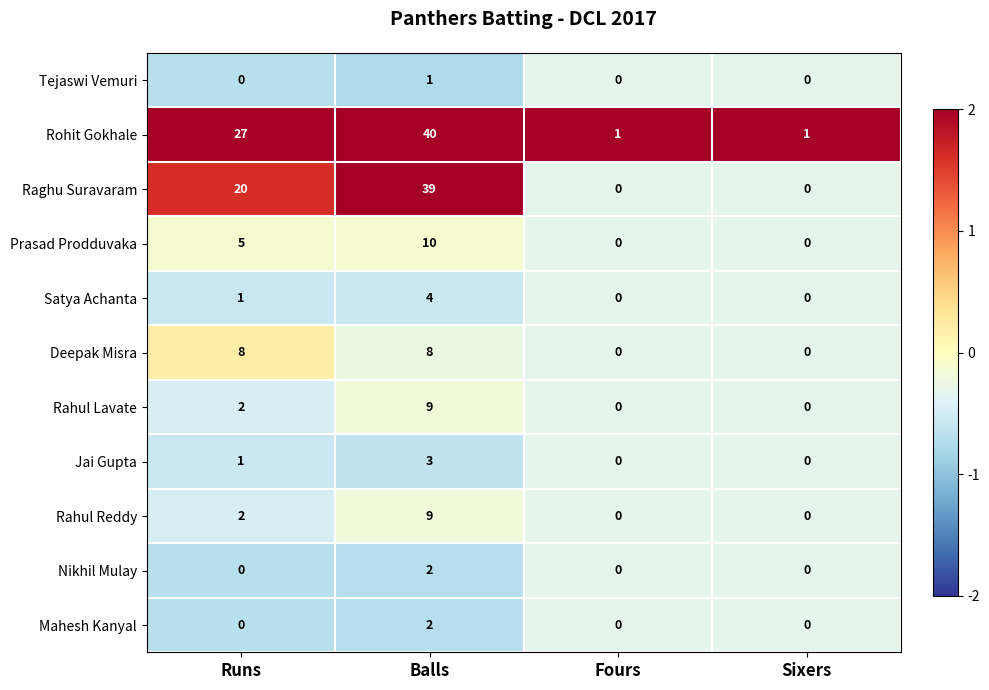

What is the sum of all Prasad Prodduvaka values?

15